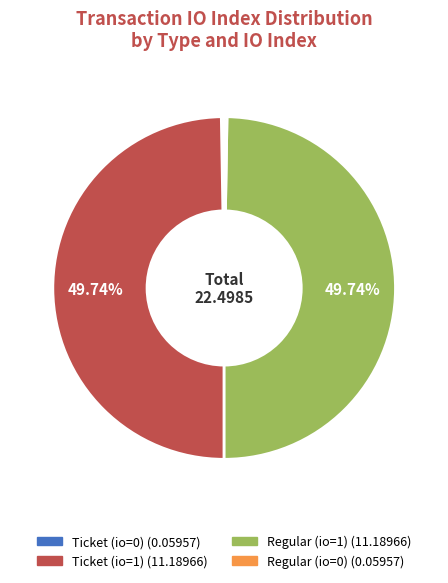

To the nearest percent, what is the combined percentage of Ticket (io=1) and Ticket (io=0)?

50%